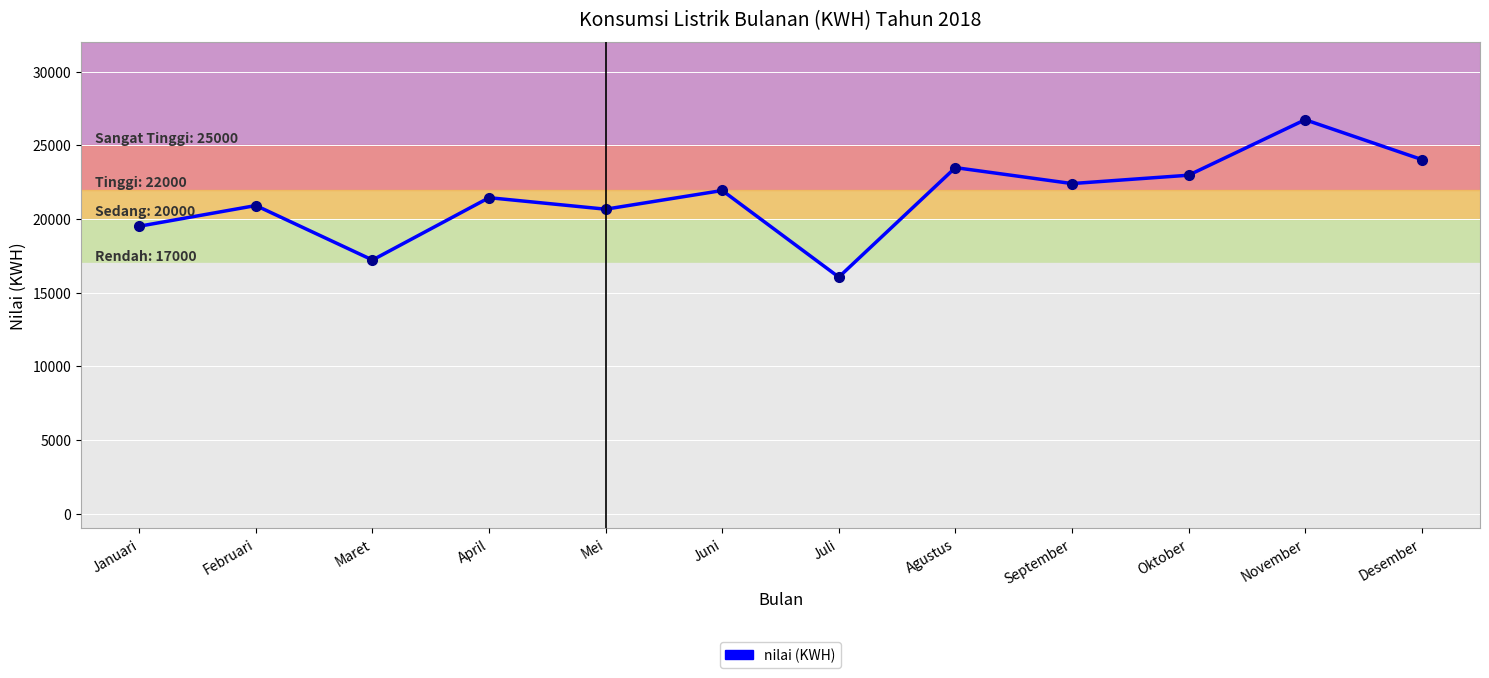

What is the difference between the maximum and minimum values?

10684